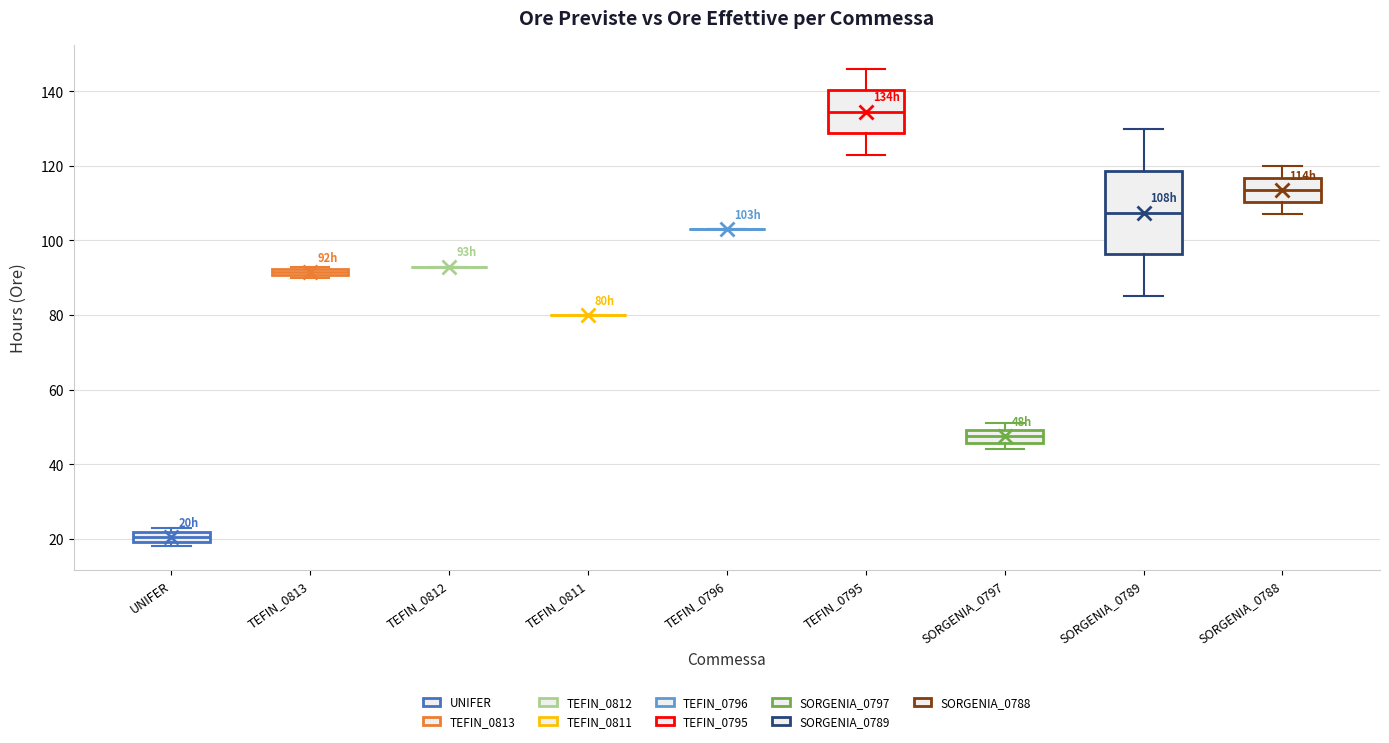

Where is the upper edge of the box for UNIFER on the y-axis? The values are not printed on the chart, so give them approximately, as read against the axis.

22